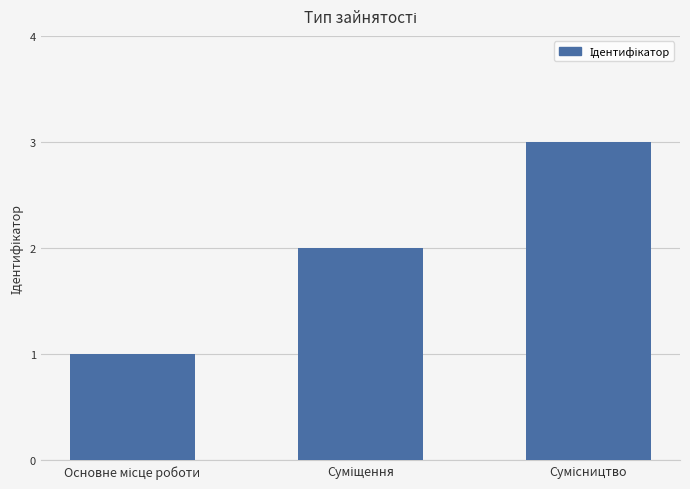

How many values are between 1 and 3?

3